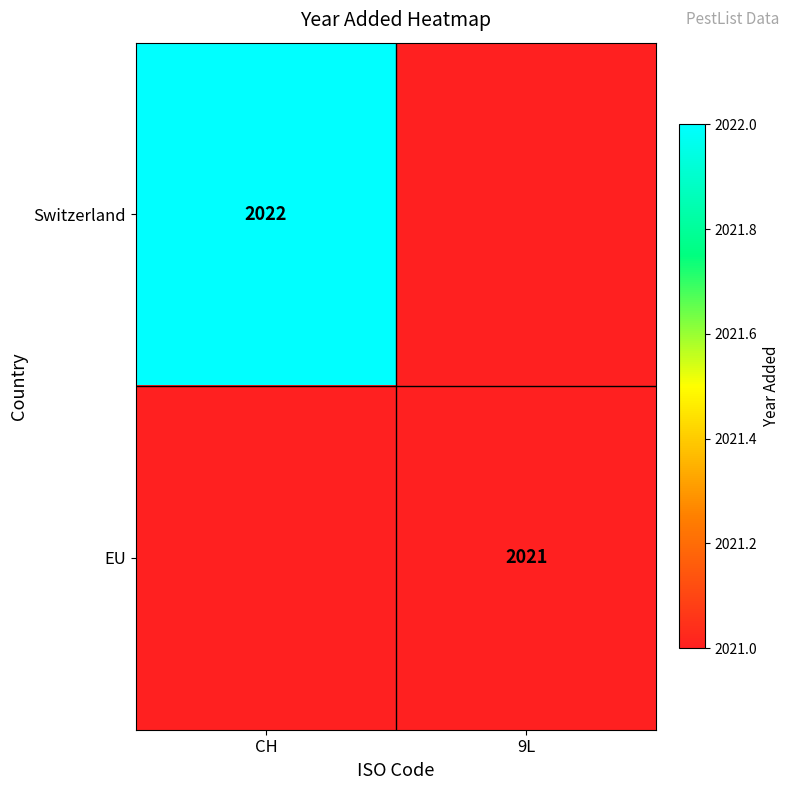

Is the value of Switzerland at CH greater than the value of EU at 9L?

Yes